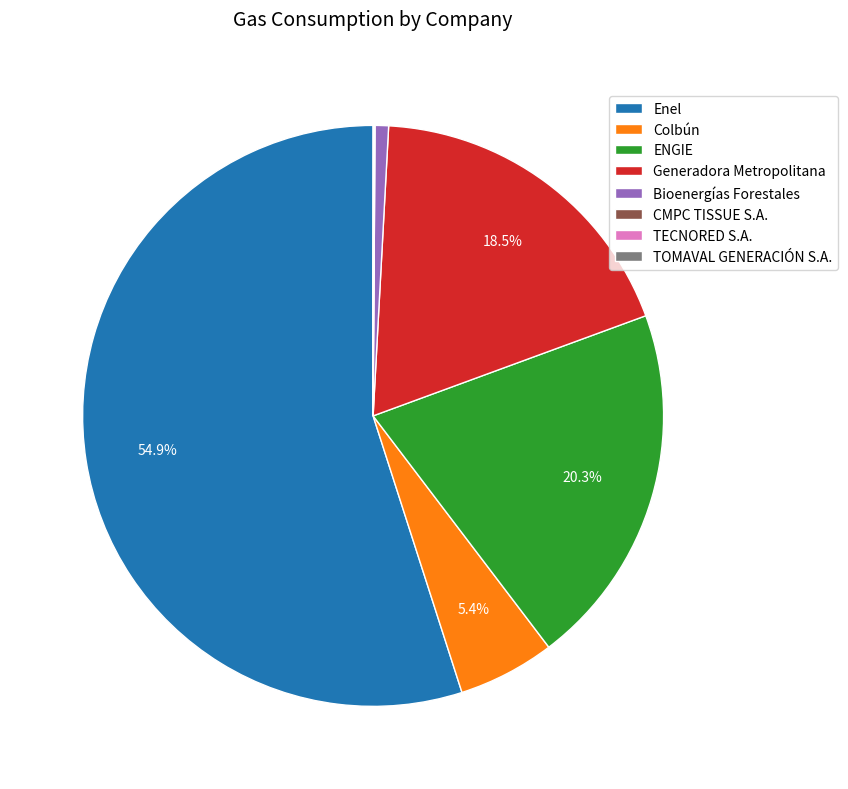

To the nearest percent, what is the difference between the largest and smallest slice percentages?

55%